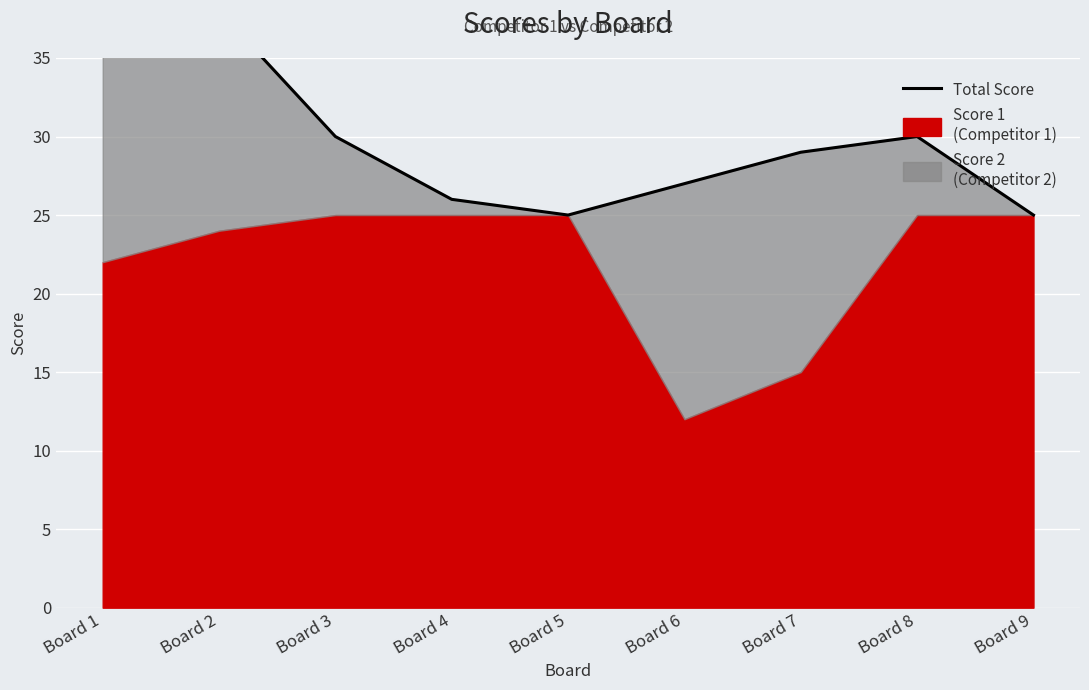

True or false: the data shows 38 at Board 1.

True